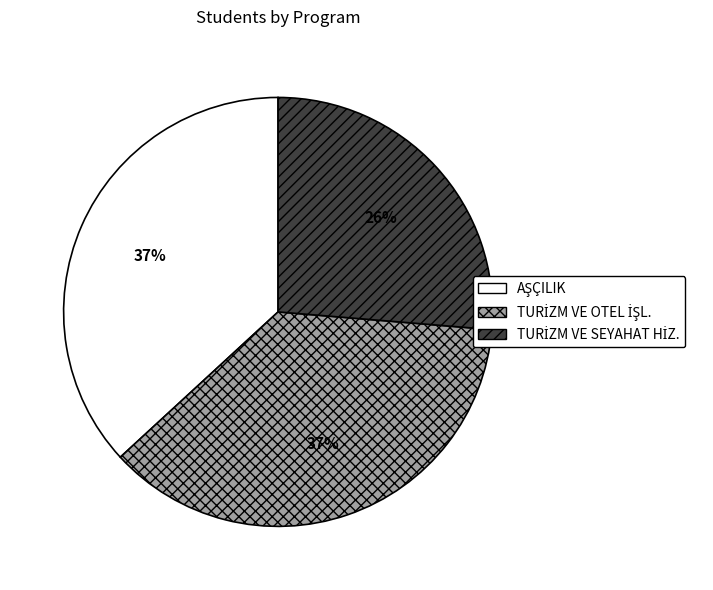

Does any single category account for the majority?

No